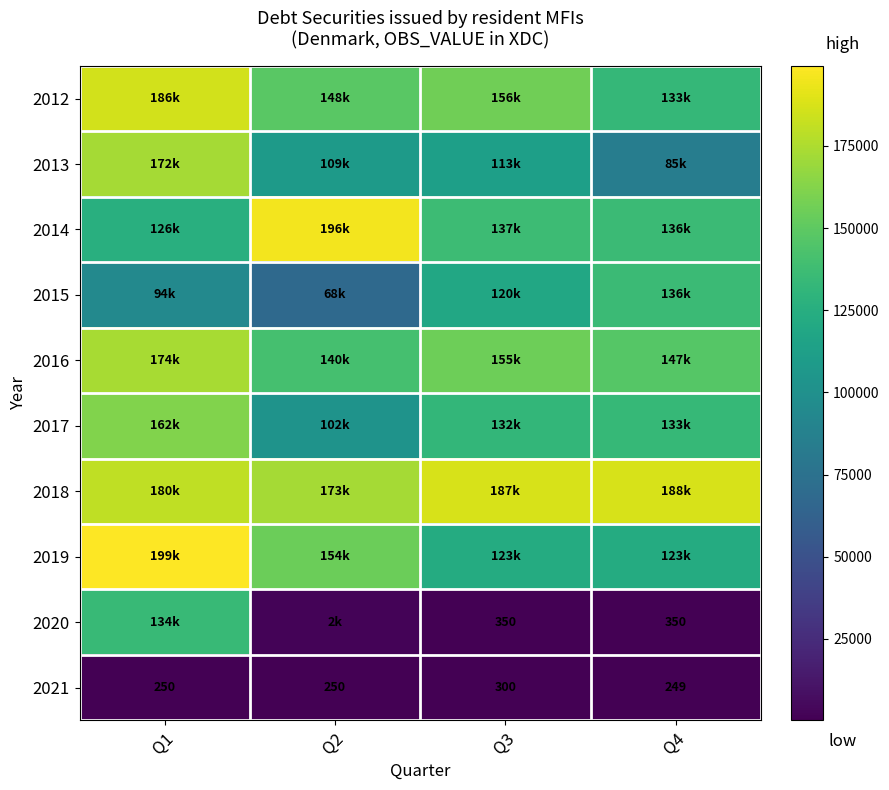

What is the sum of the 2021 values at Q4 and Q1?

499